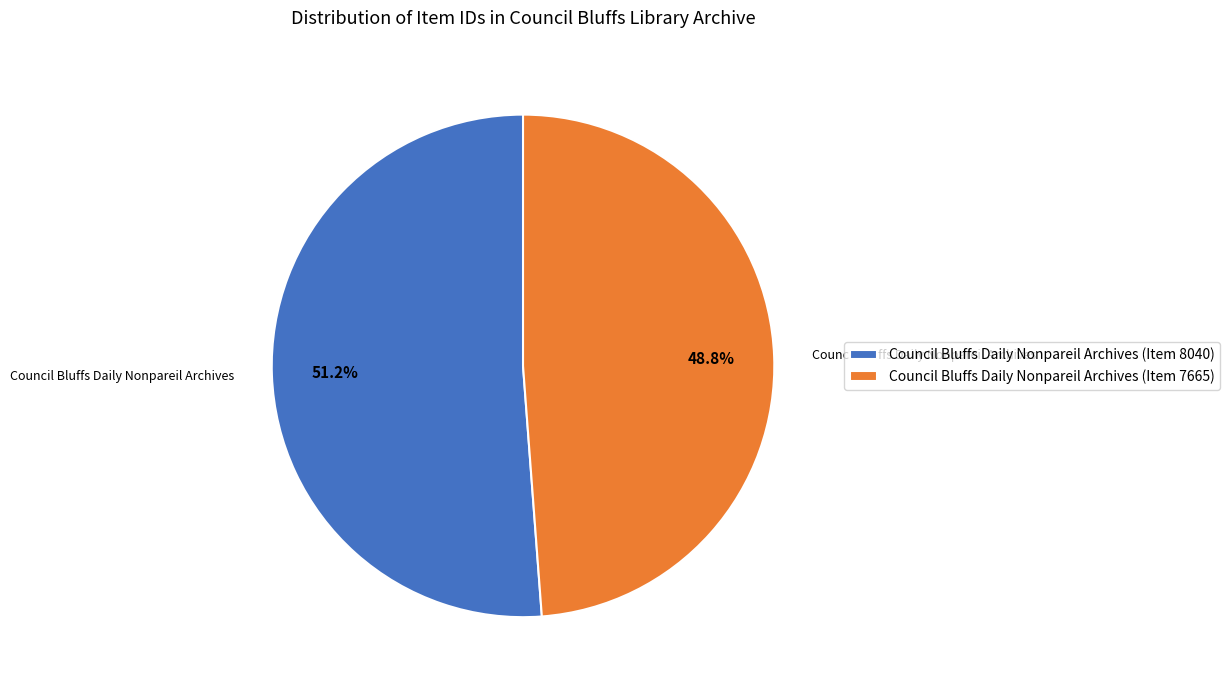

The Council Bluffs Daily Nonpareil Archives (Item 7665) slice represents 56% of the pie. True or false?

False